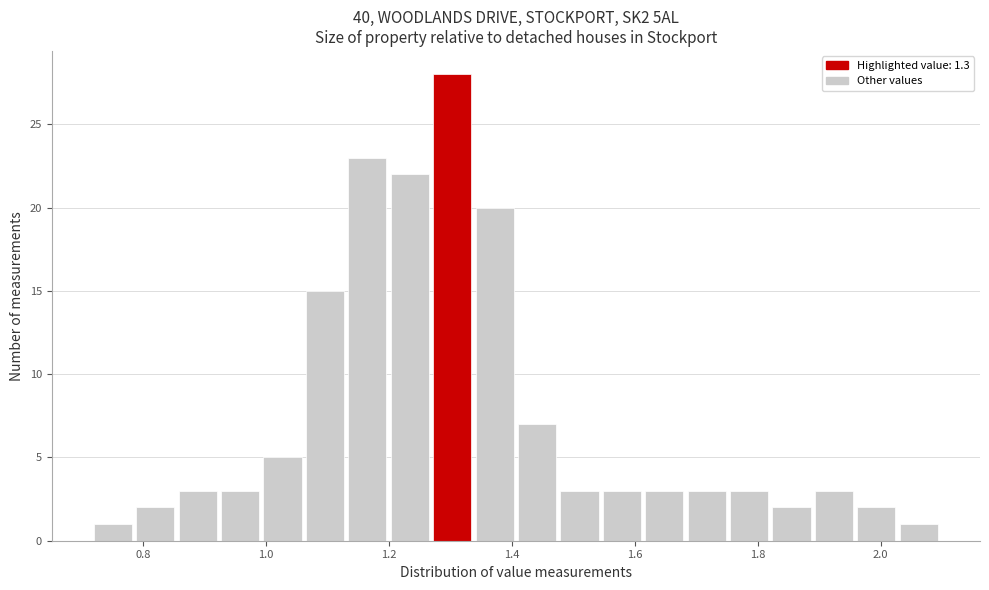

Read against the x-axis, roughly where is the centre of the tallest bar?

1.30